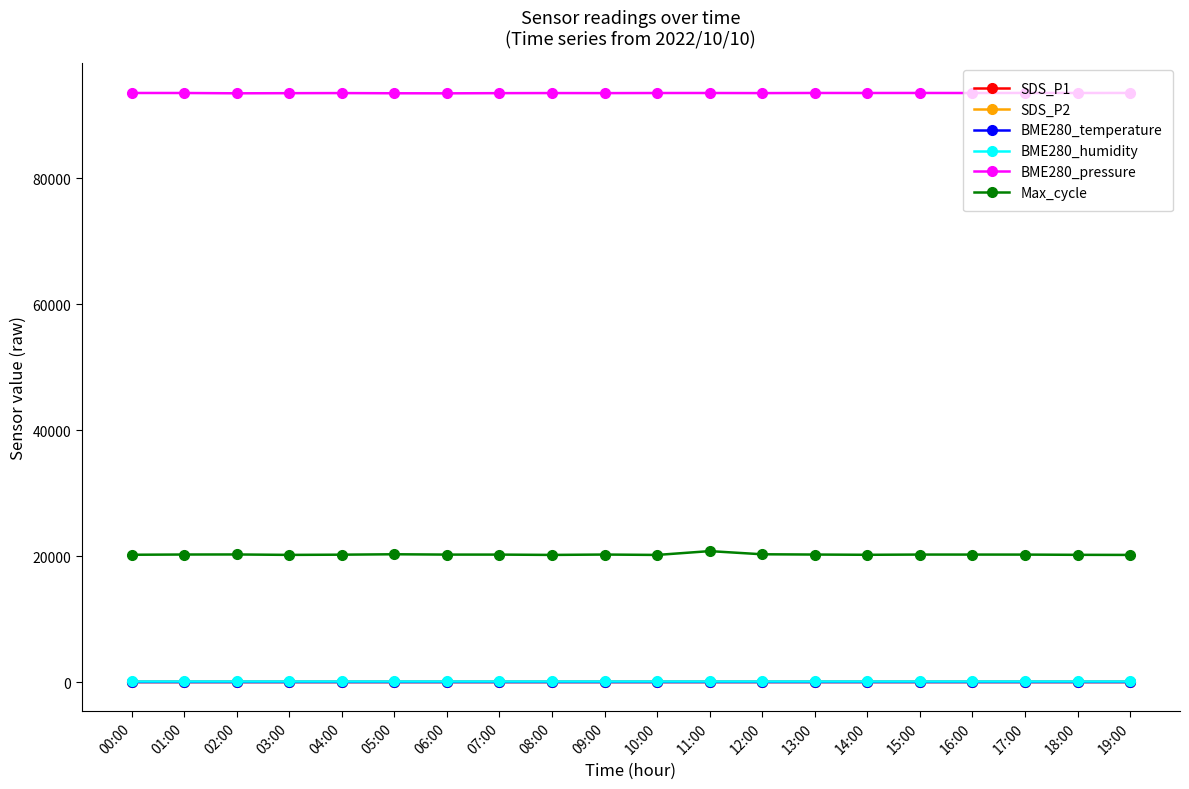

How many lines are shown in the chart?

6